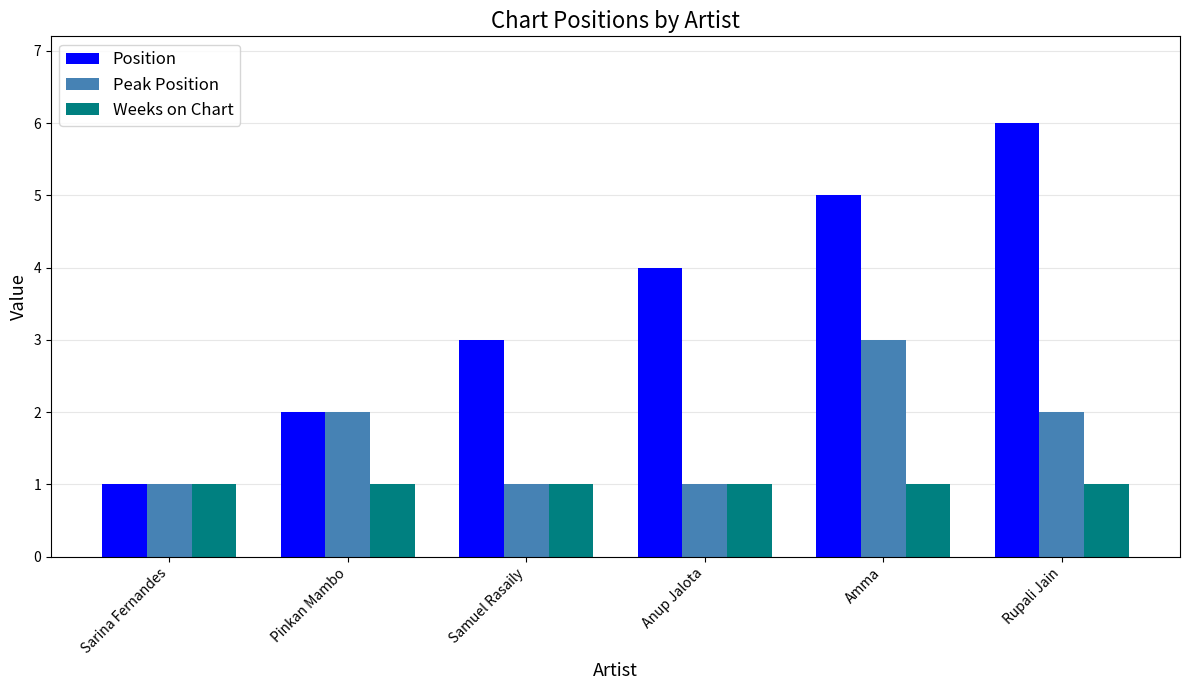

What position from the right is Samuel Rasaily?

4